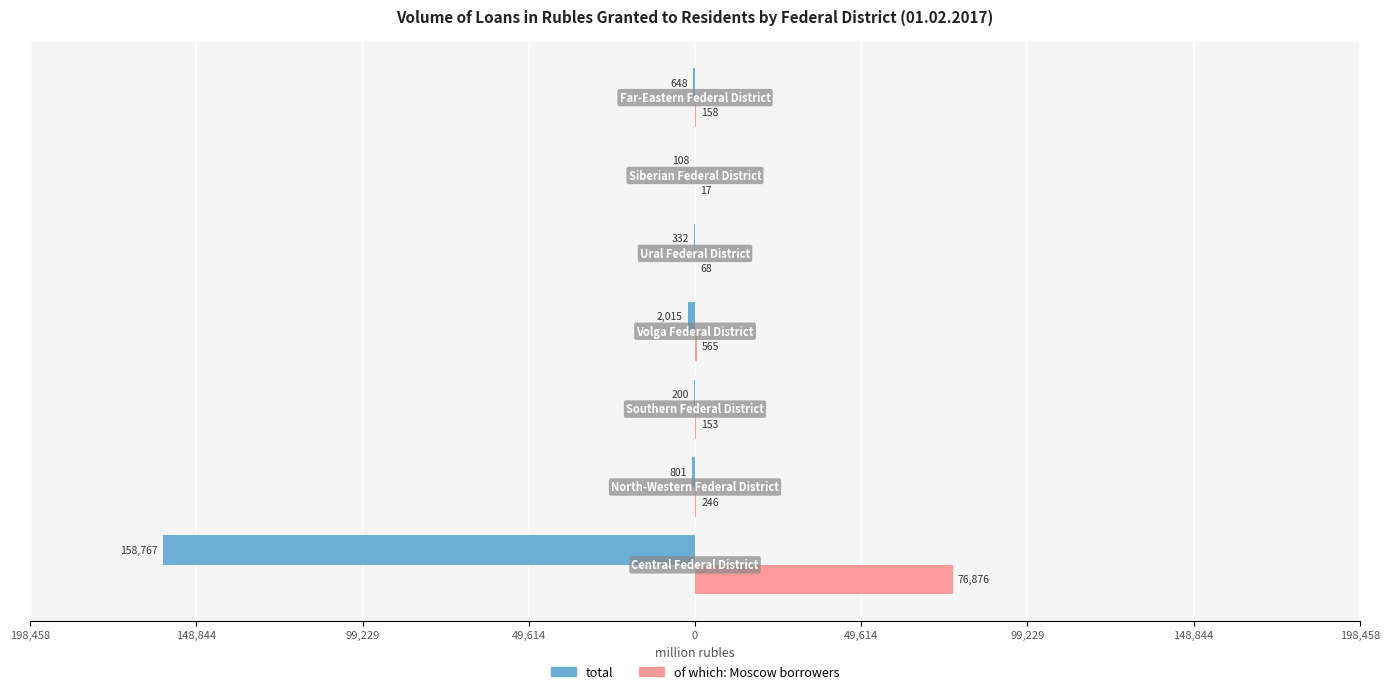

What are all the series names shown in the legend?

total, of which: Moscow borrowers